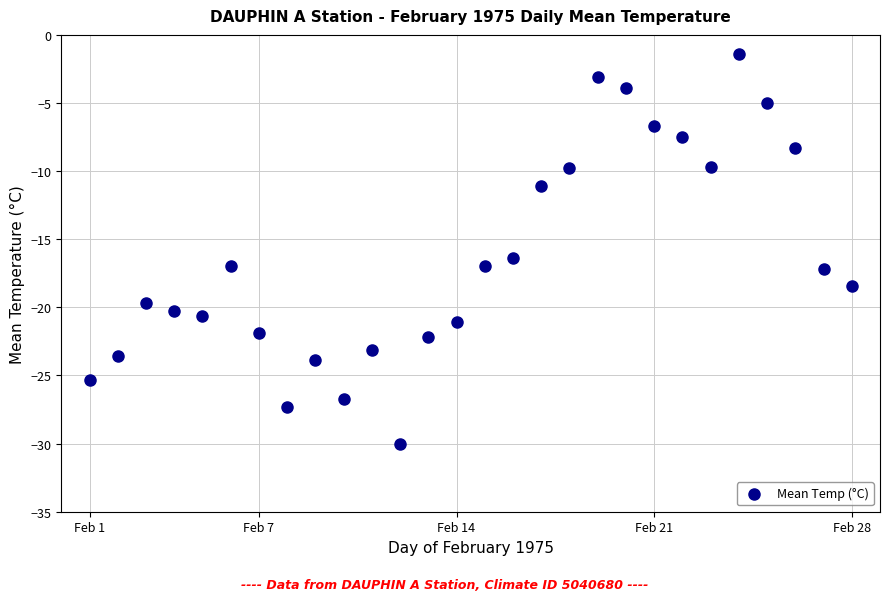

What is the range of Y values (max minus min)?

28.6